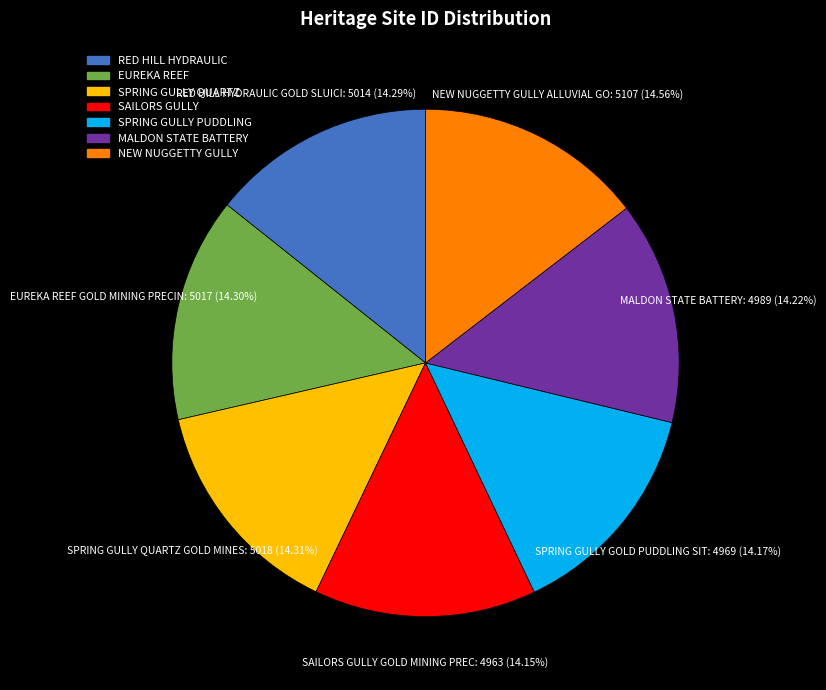

Is there a majority slice in this chart?

No